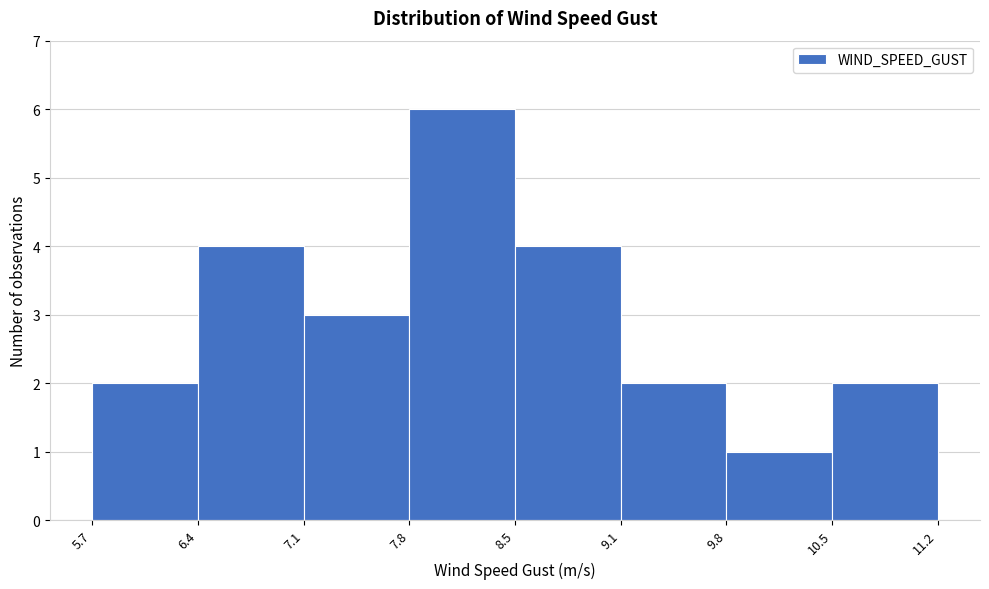

What is the height of the bar covering 8.5 to 9.1 on the x-axis? The values are not printed on the chart, so give them approximately, as read against the axis.

4